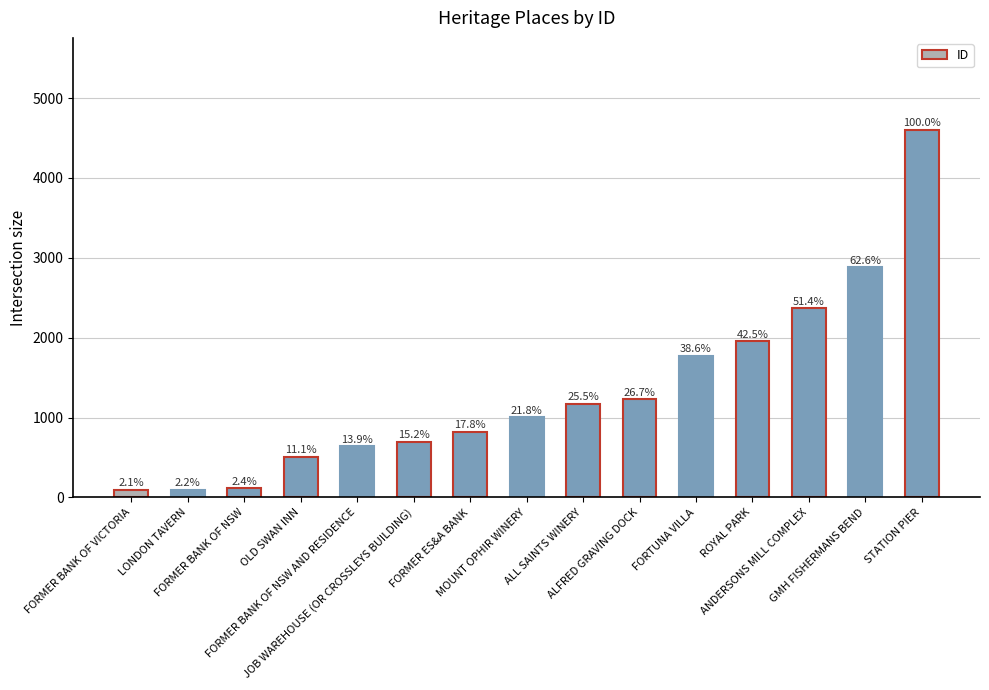

How many bars are there in total?

15